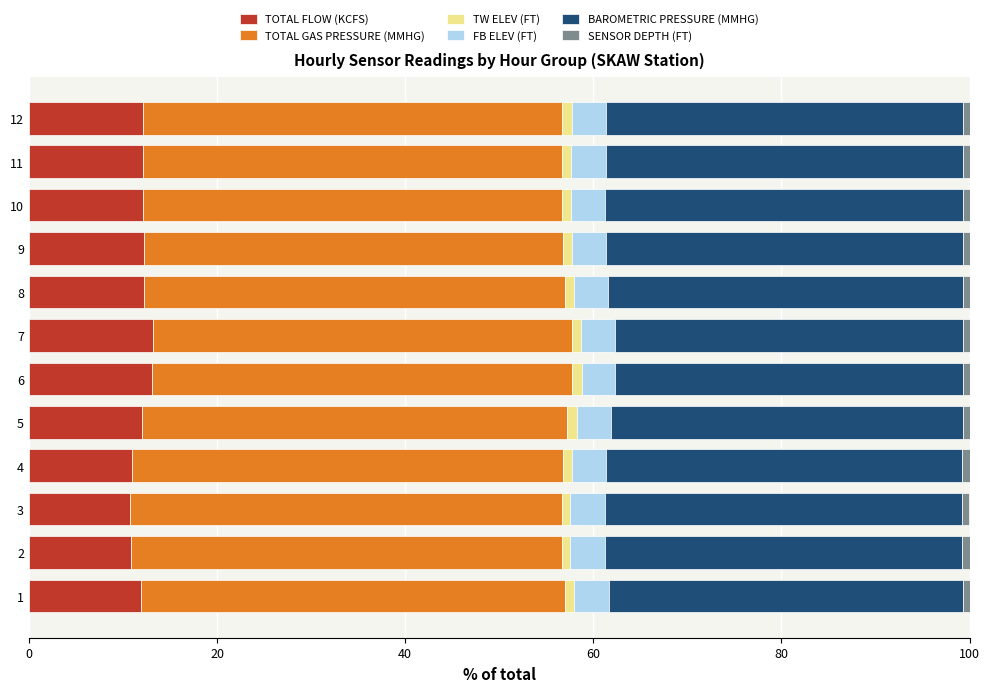

What is the highest value of the TOTAL FLOW (KCFS) series?

13.2